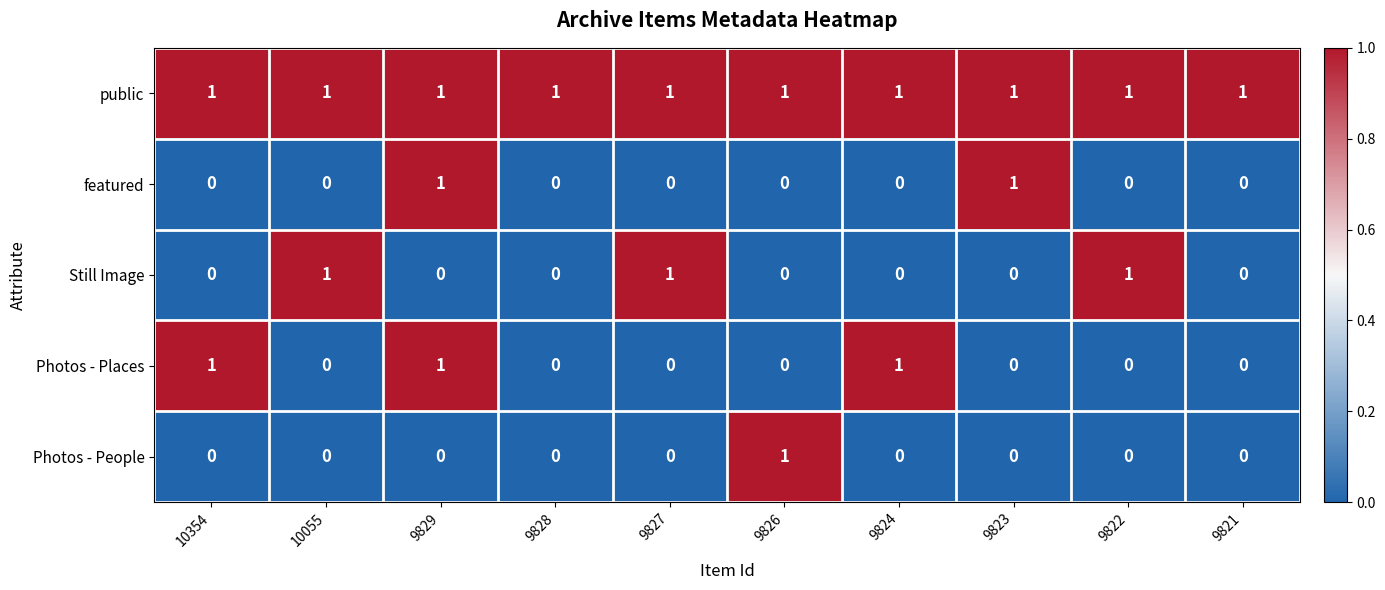

At which category is the sum across all series the highest?

9829